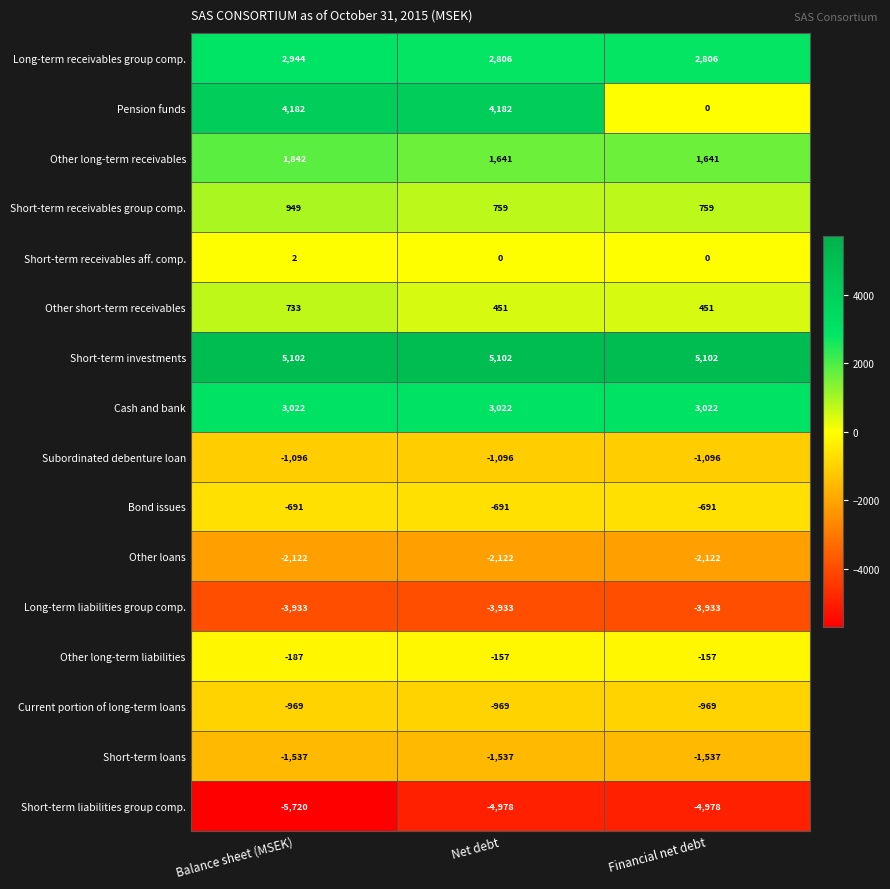

Count the number of data series in this chart.

16